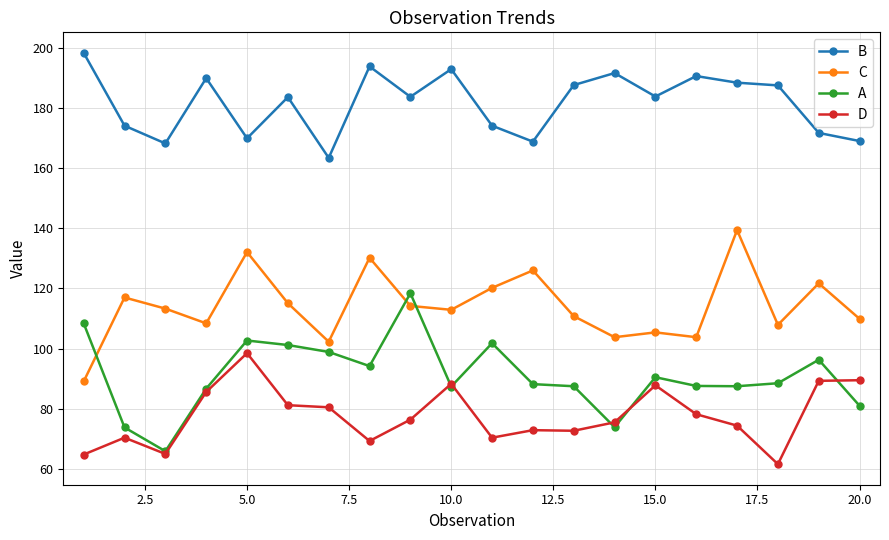

List the series in order of their peak value, highest first.

B, C, A, D